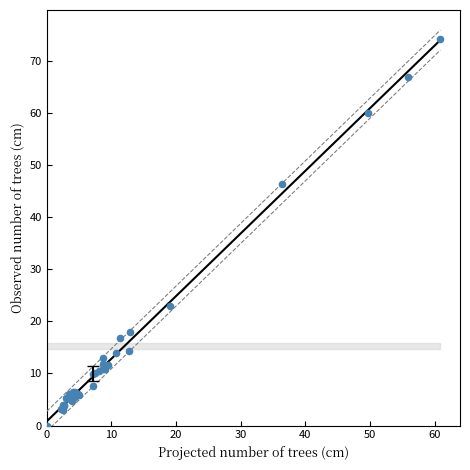

What Y value in the scatter plot is closest to 37?

46.4